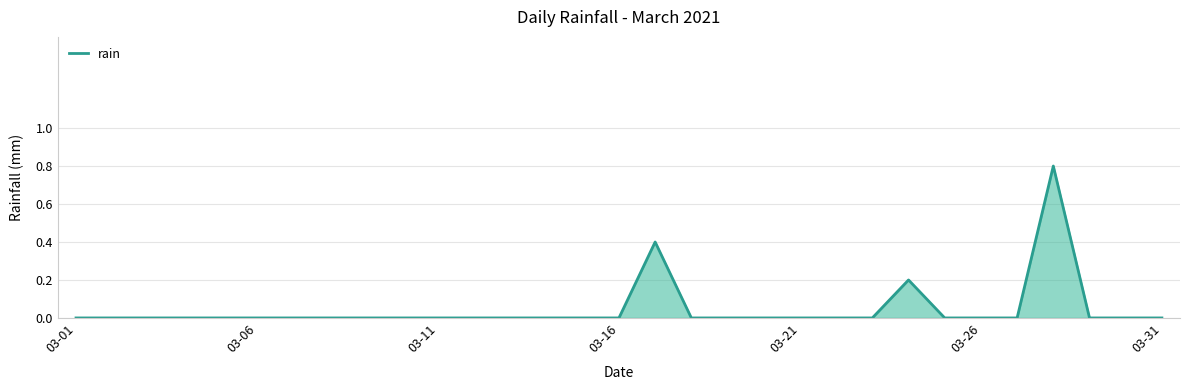

What is the maximum value shown in the chart?

0.8